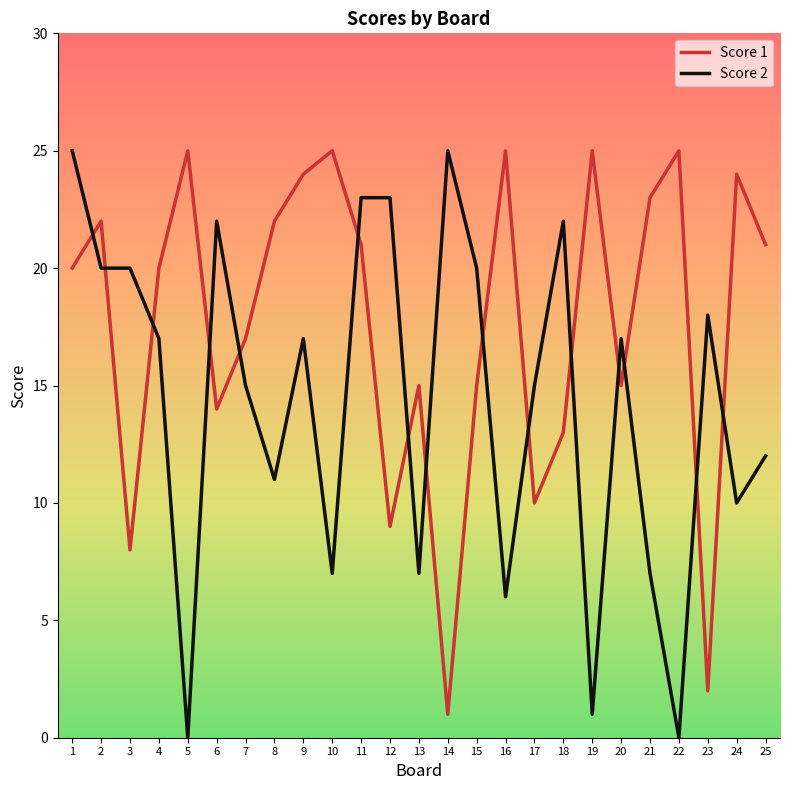

Read the Score 2 value at 12.

23